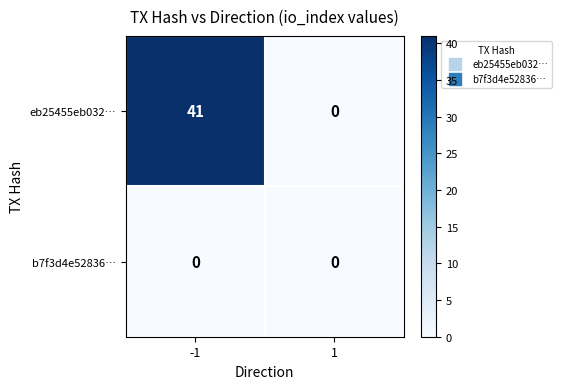

What is the approximate value of eb25455eb032… at -1, to the nearest 5?

40